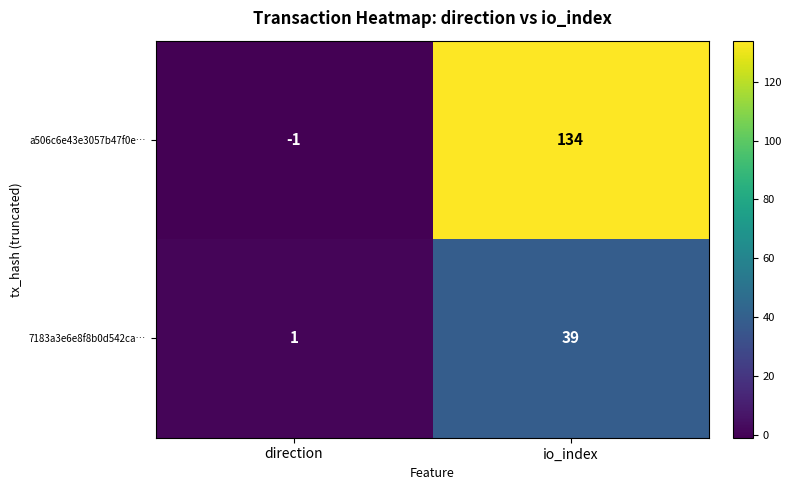

Which series has the largest range (max minus min)?

a506c6e43e3057b47f0e…